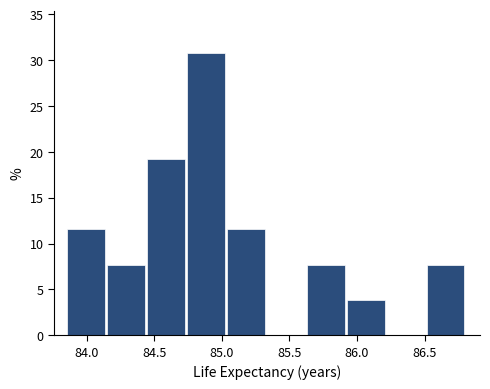

Over which range of the x-axis is the bar tallest?

84.75 to 85.05